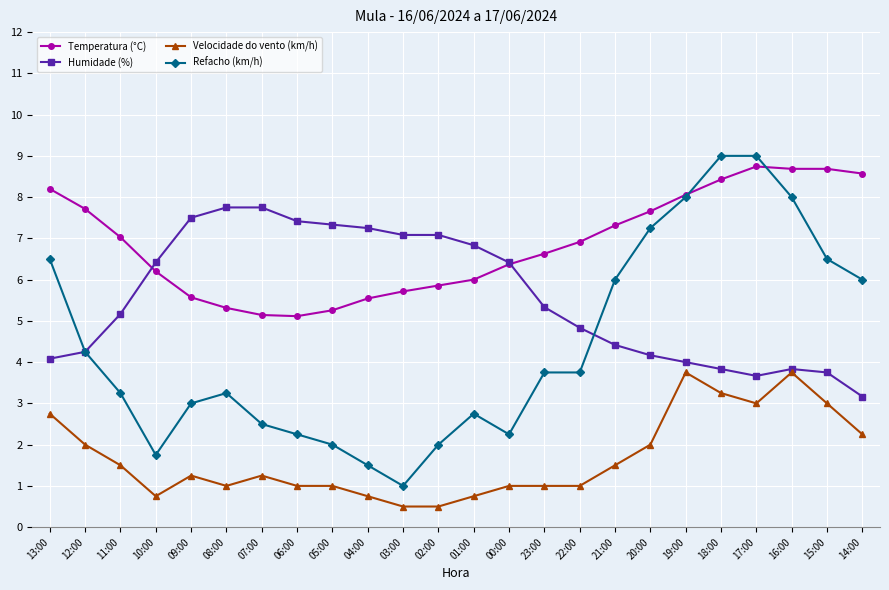

How many lines are shown in the chart?

4